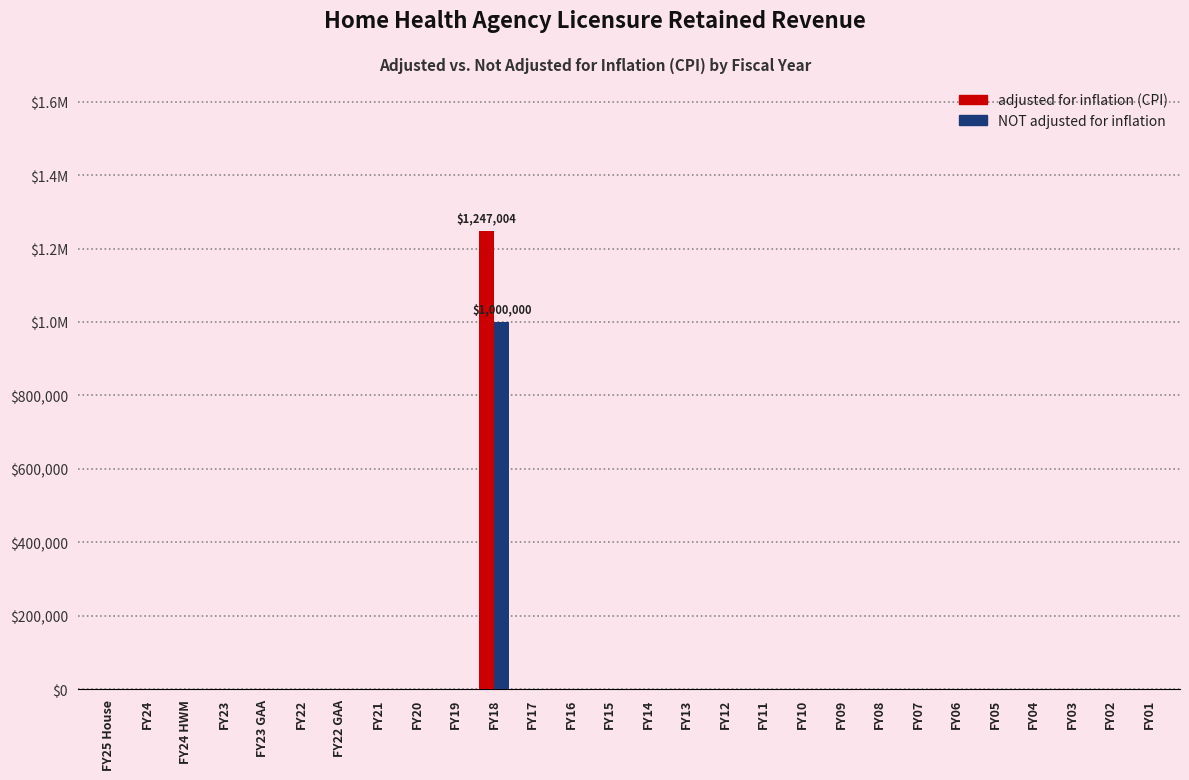

Are the bars grouped side by side (vs. stacked)?

Yes